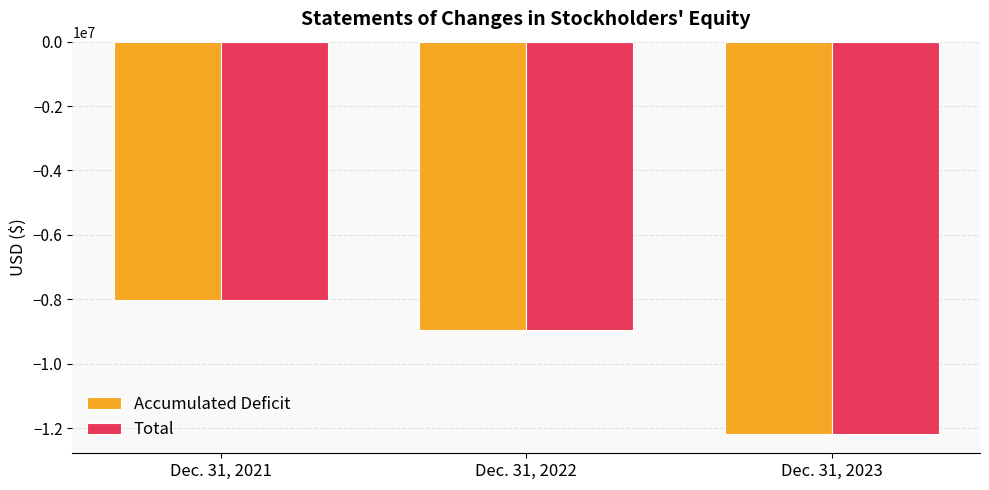

Is it true that Total equals -6910921 at Dec. 31, 2023?

False